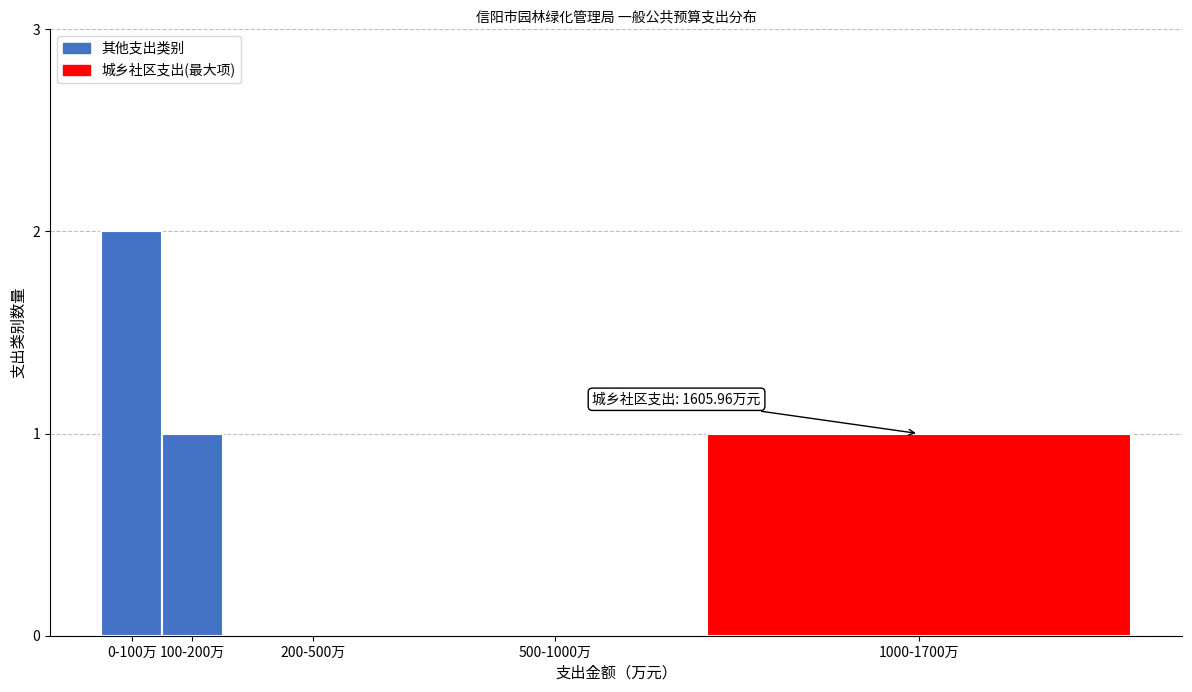

Reading left to right, extract all data points from this chart.

0-100万=2	100-200万=1	200-500万=0	500-1000万=0	1000-1700万=1